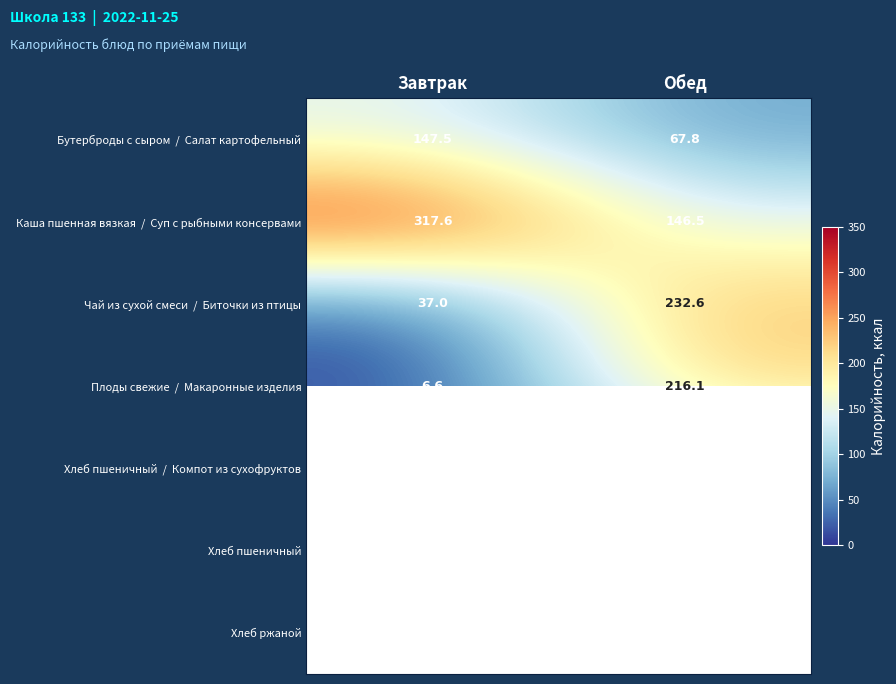

What is the sum of all Бутерброды с сыром / Салат картофельный values?

215.4